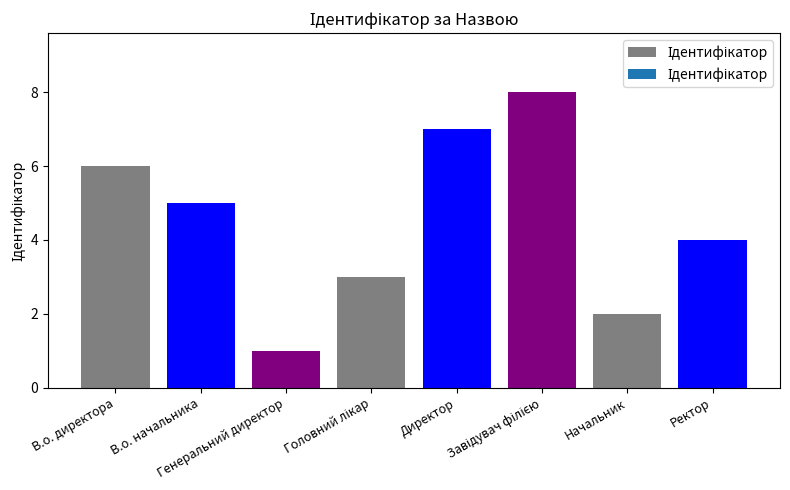

Approximately how many times larger is the value at Директор compared to Начальник?

3.5